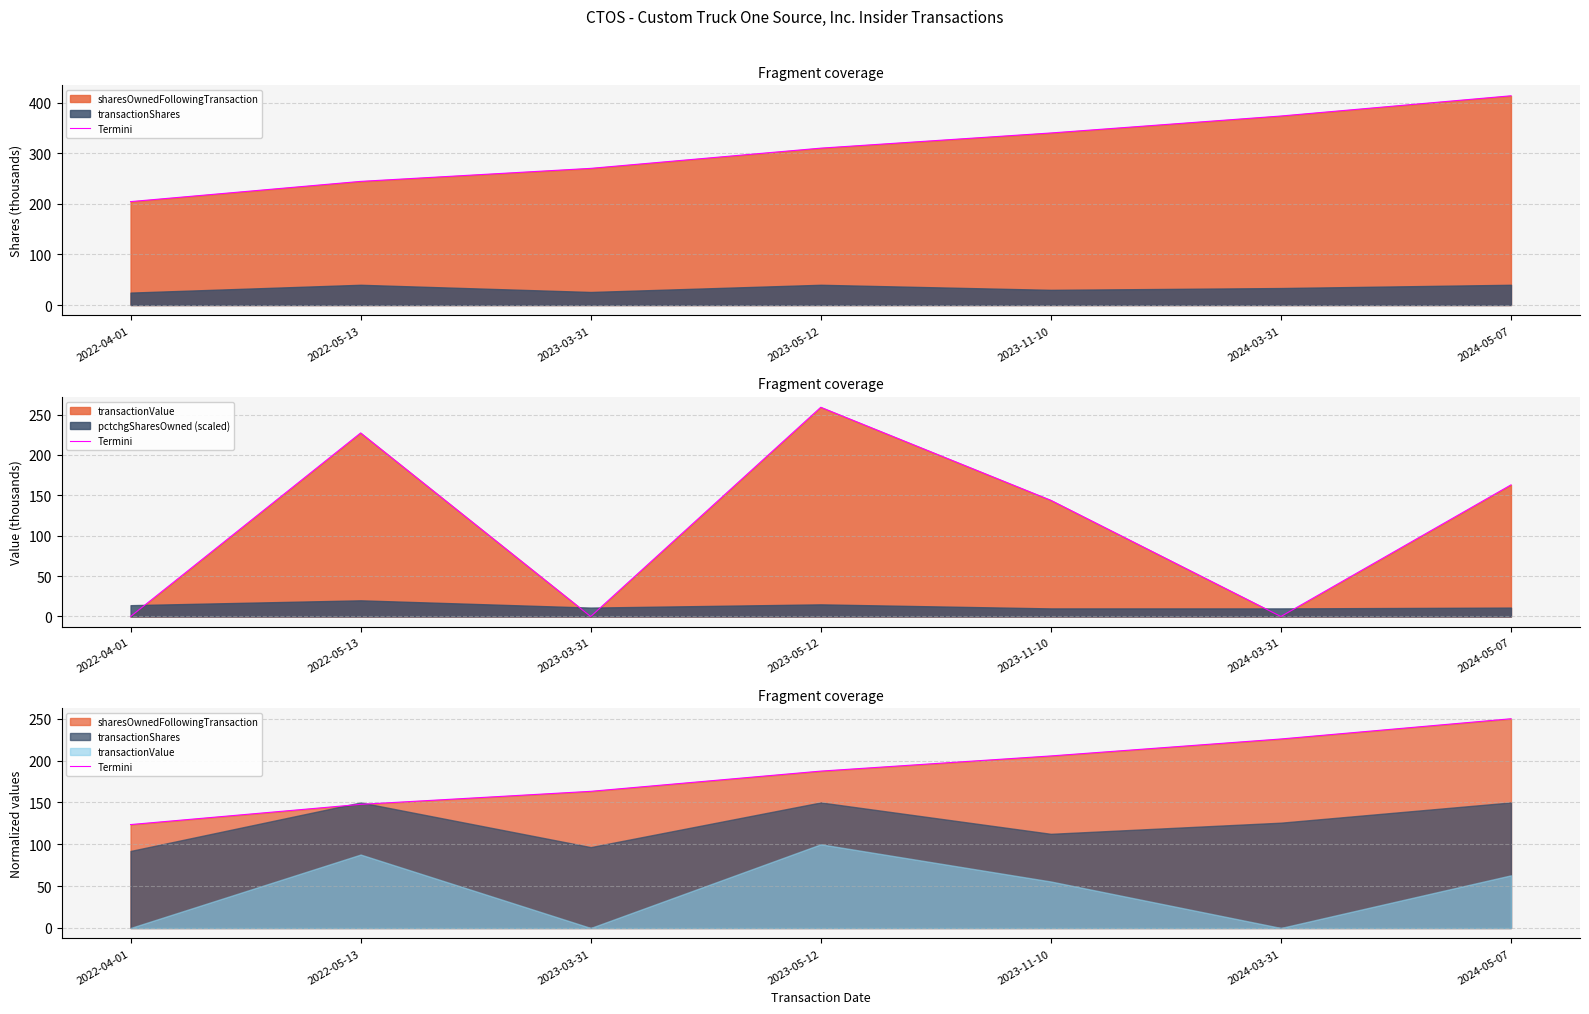

Is it true that the value at 2022-04-01 is 68.5?

False